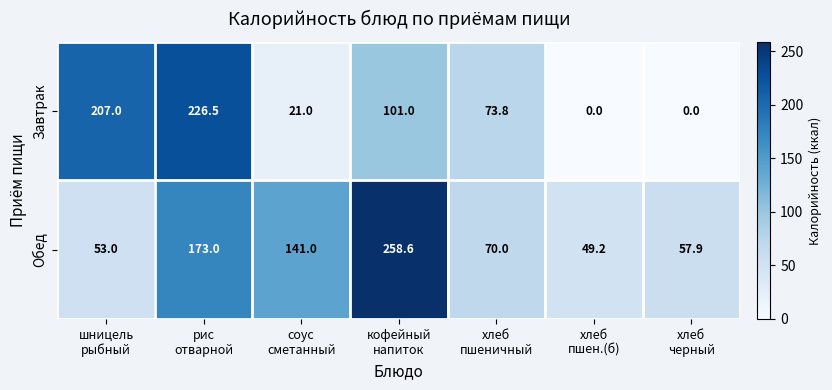

List the series in order of their overall mean, highest first.

Обед, Завтрак